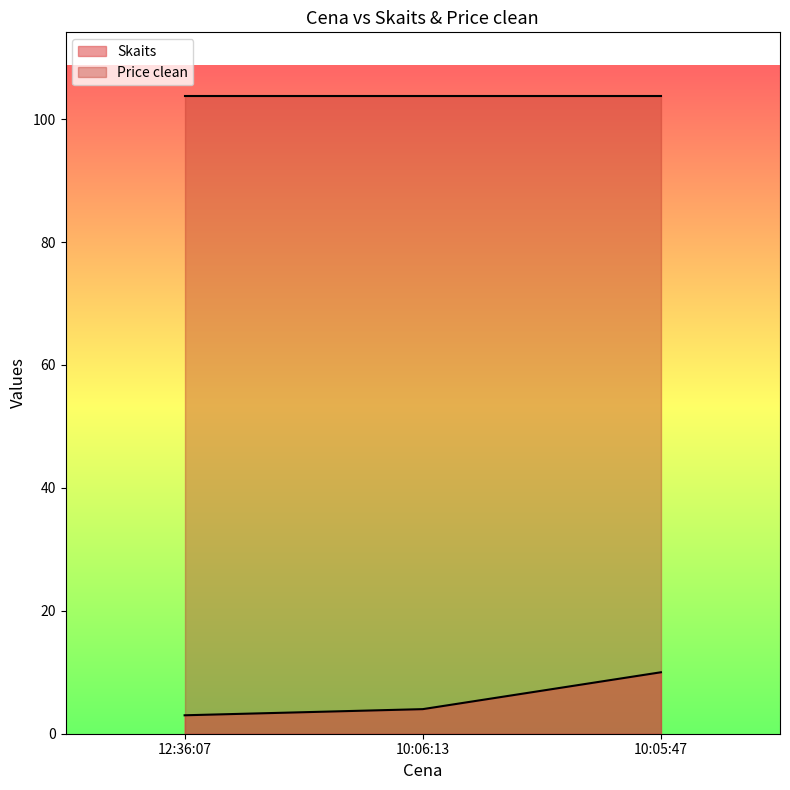

What is the maximum value for Skaits?

10.0